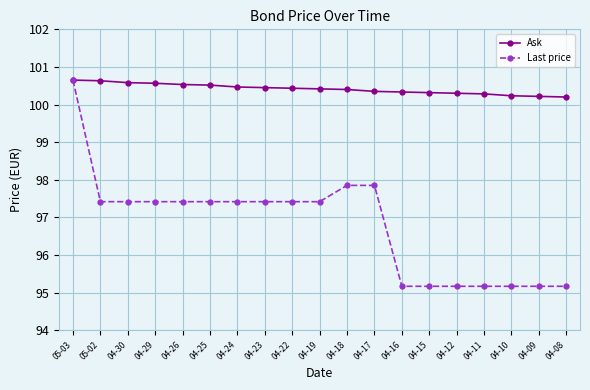

Rank the series by their average value, from lowest to highest.

Last price, Ask